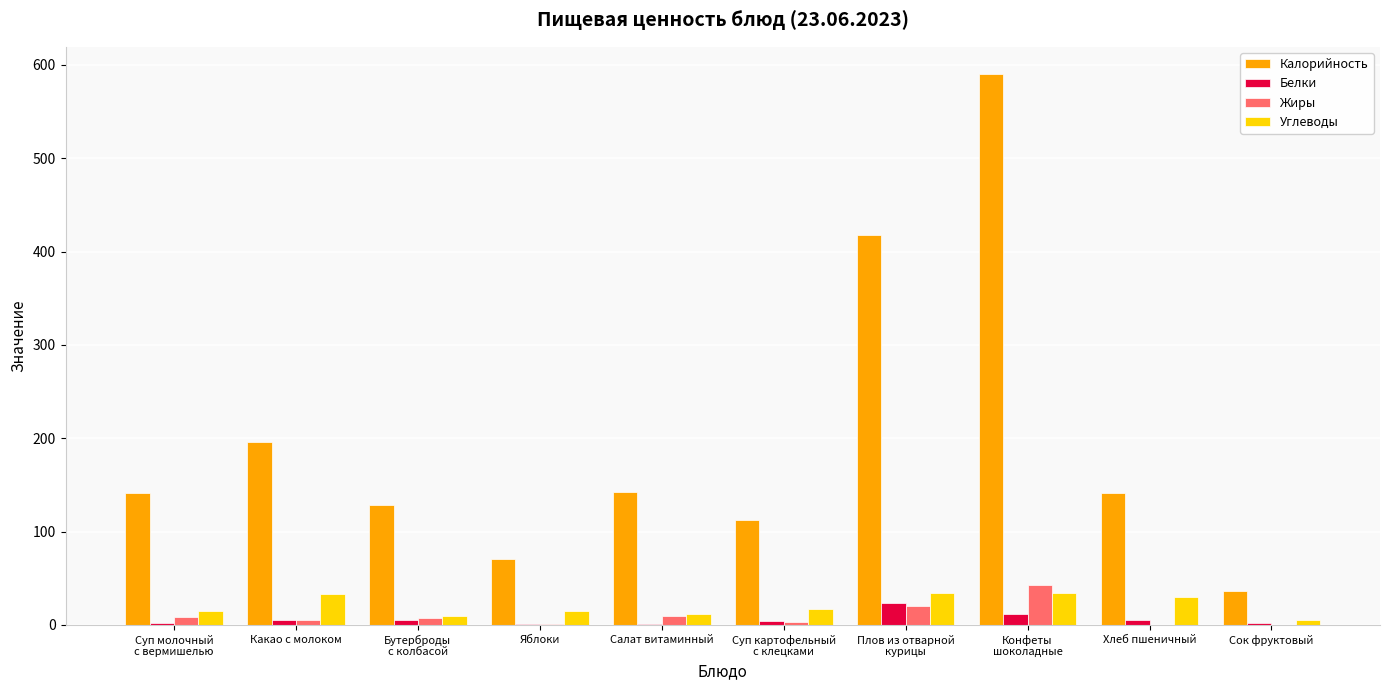

What is the sum of the Жиры values at Салат витаминный and Сок фруктовый?

10